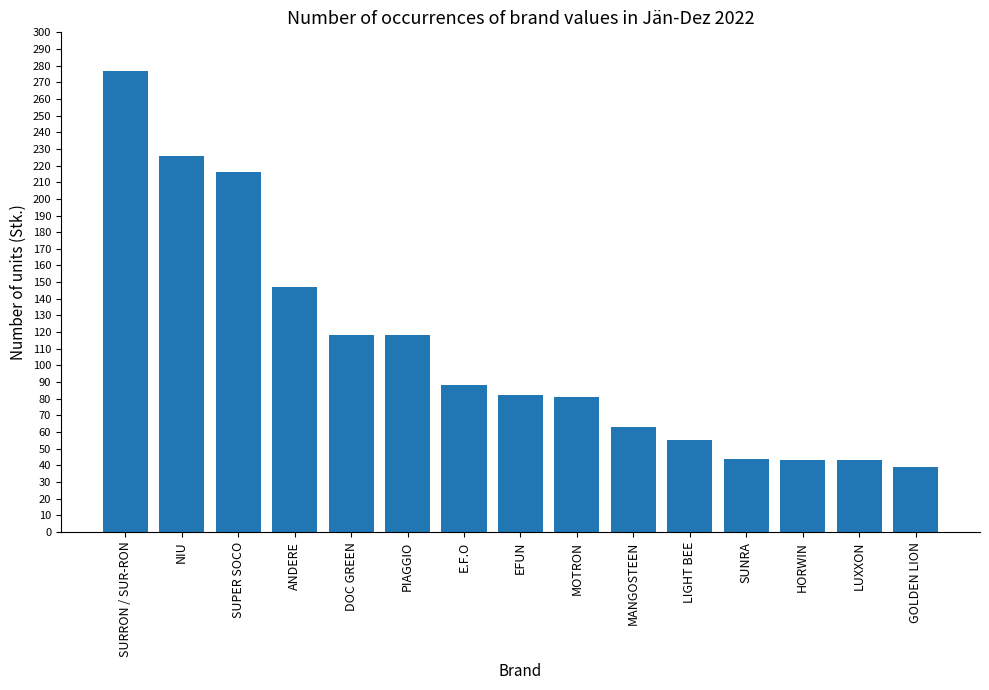

How many data points does each series have?

15